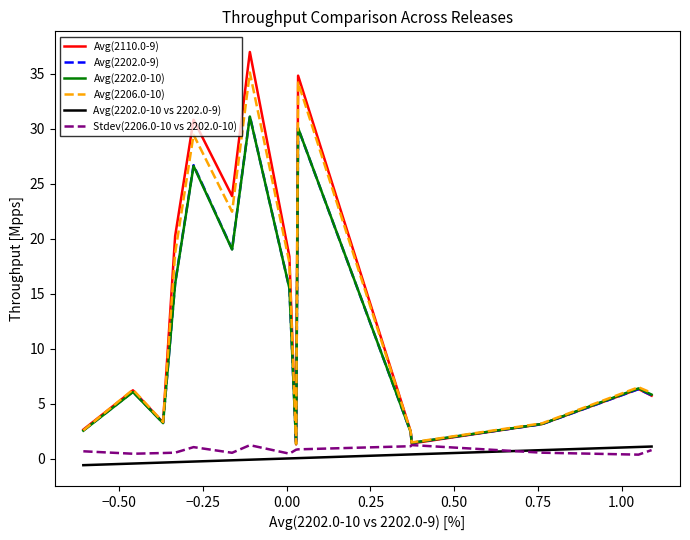

What are all the series names shown in the legend?

Avg(2110.0-9), Avg(2202.0-9), Avg(2202.0-10), Avg(2206.0-10), Avg(2202.0-10 vs 2202.0-9), Stdev(2206.0-10 vs 2202.0-10)